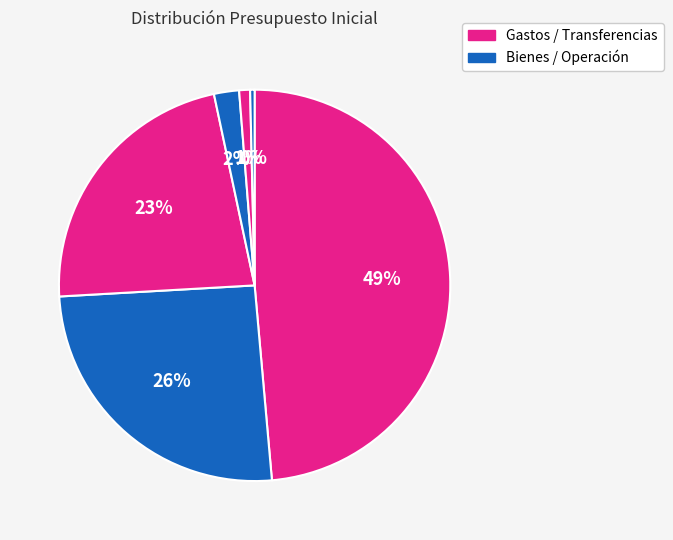

To the nearest percent, what is the difference between the largest and smallest slice percentages?

48%